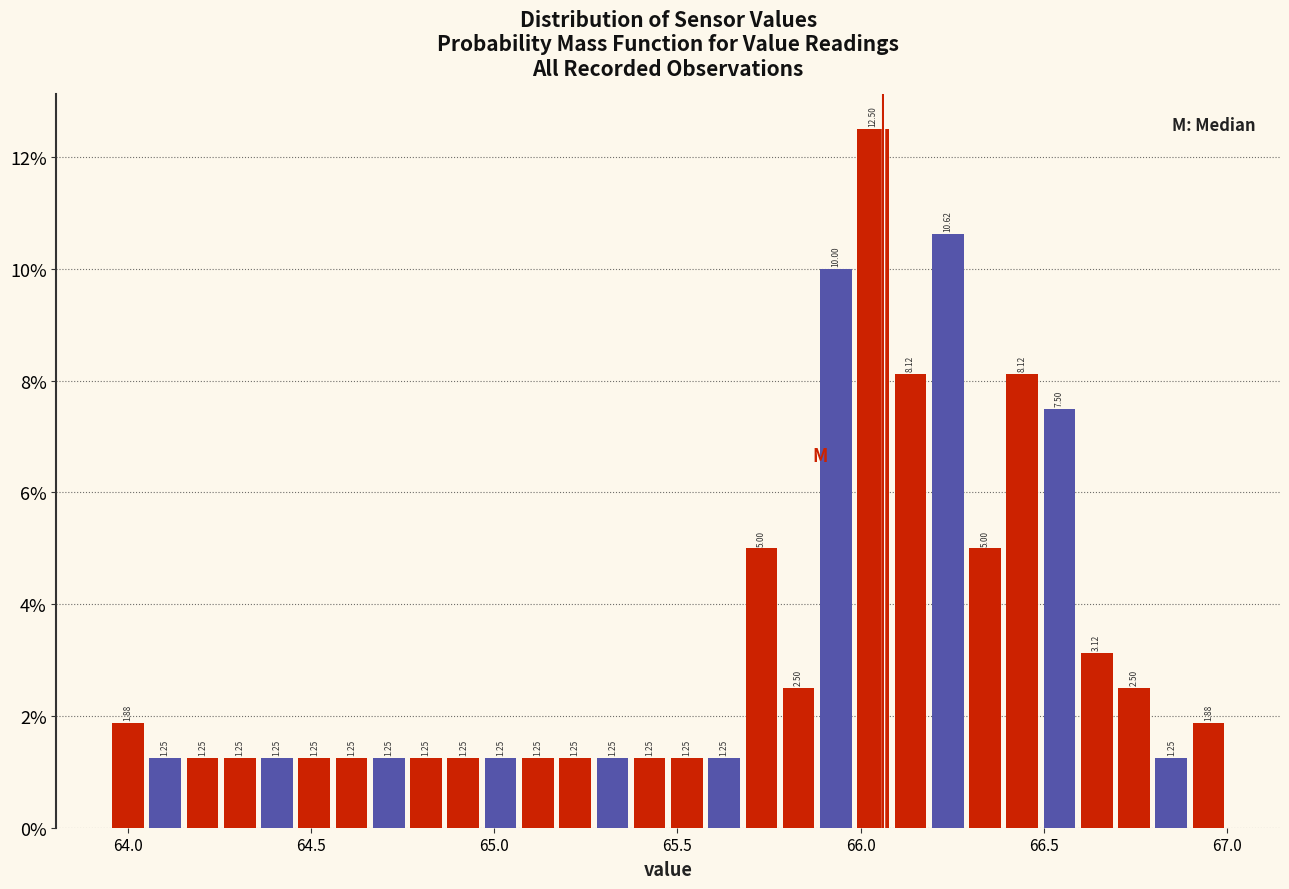

Around what value on the x-axis is the tallest bar? Give the approximate position of its centre, as read against the axis.

66.05